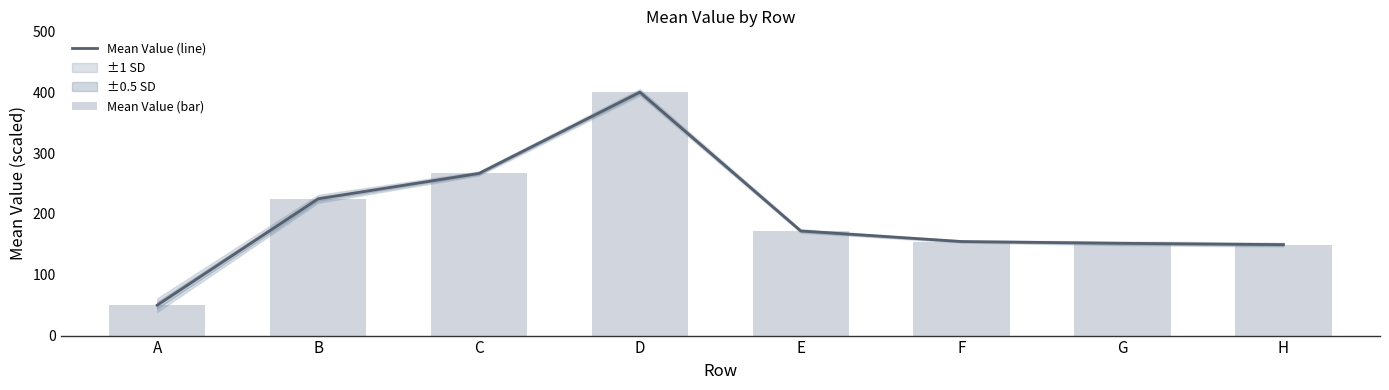

Between D and F, which series saw the biggest shift?

Mean Value (line)